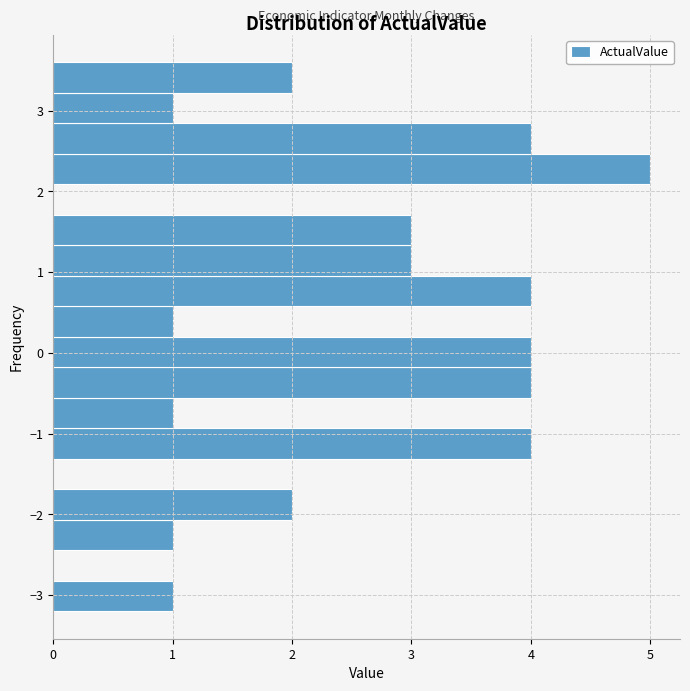

Read against the y-axis, roughly where is the centre of the longest bar?

2.3